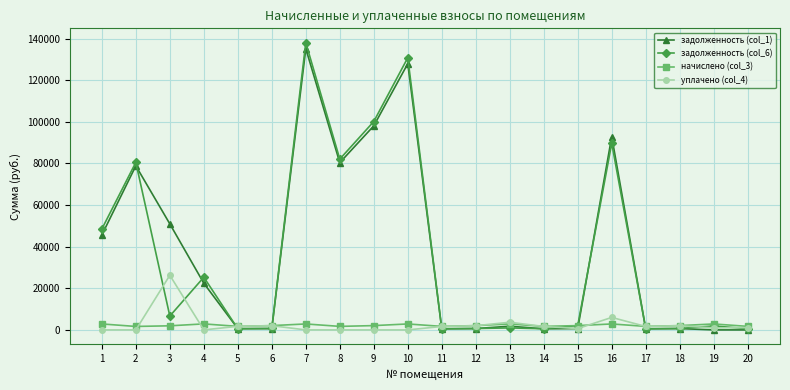

True or false: задолженность (col_1) and уплачено (col_4) cross at least once.

True